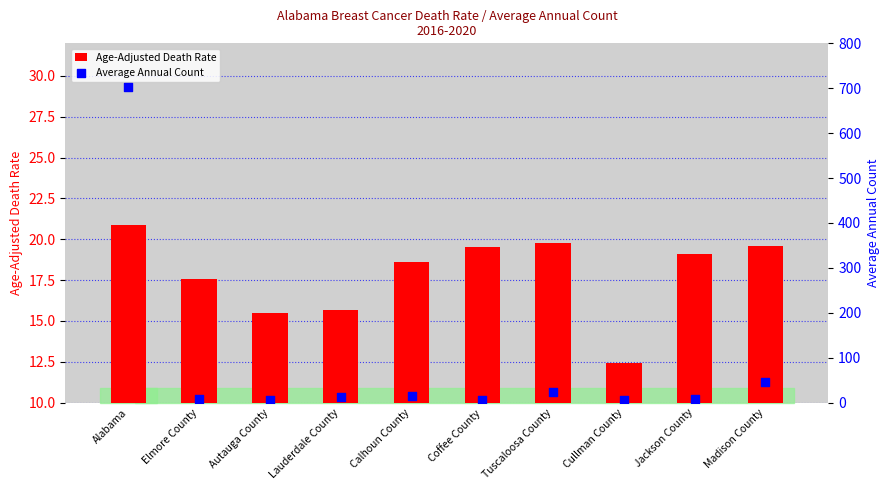

Is the value of Age-Adjusted Death Rate at Calhoun County greater than the value of Average Annual Count at Lauderdale County?

Yes